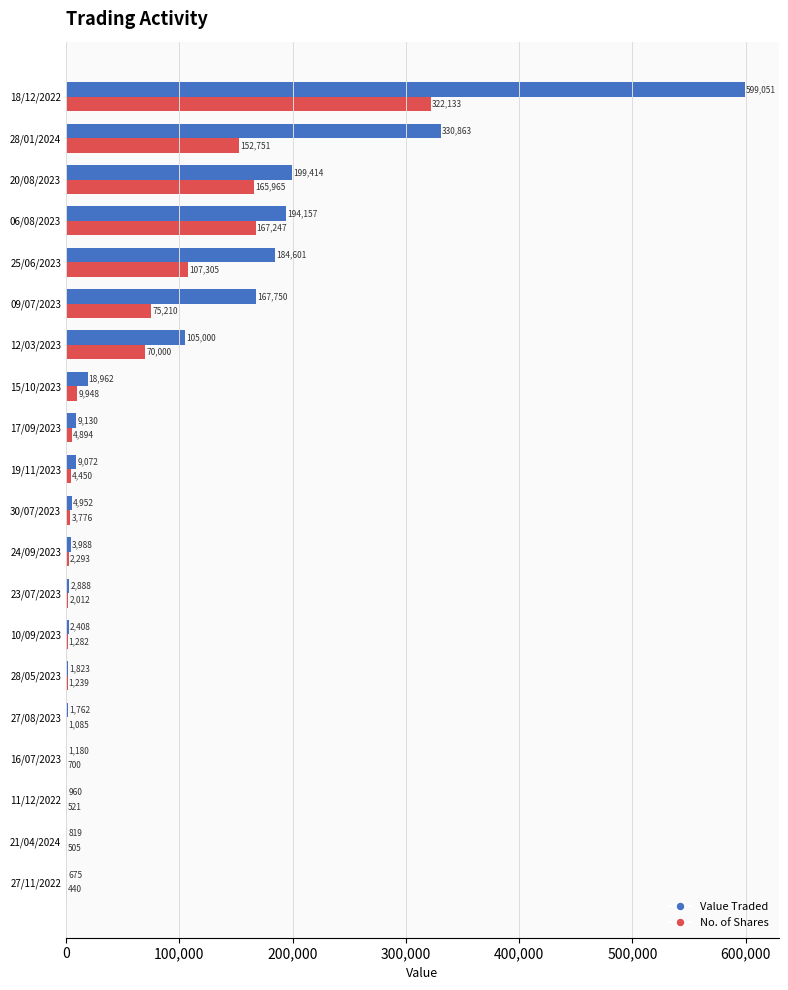

What is the maximum value shown in the chart?

599051